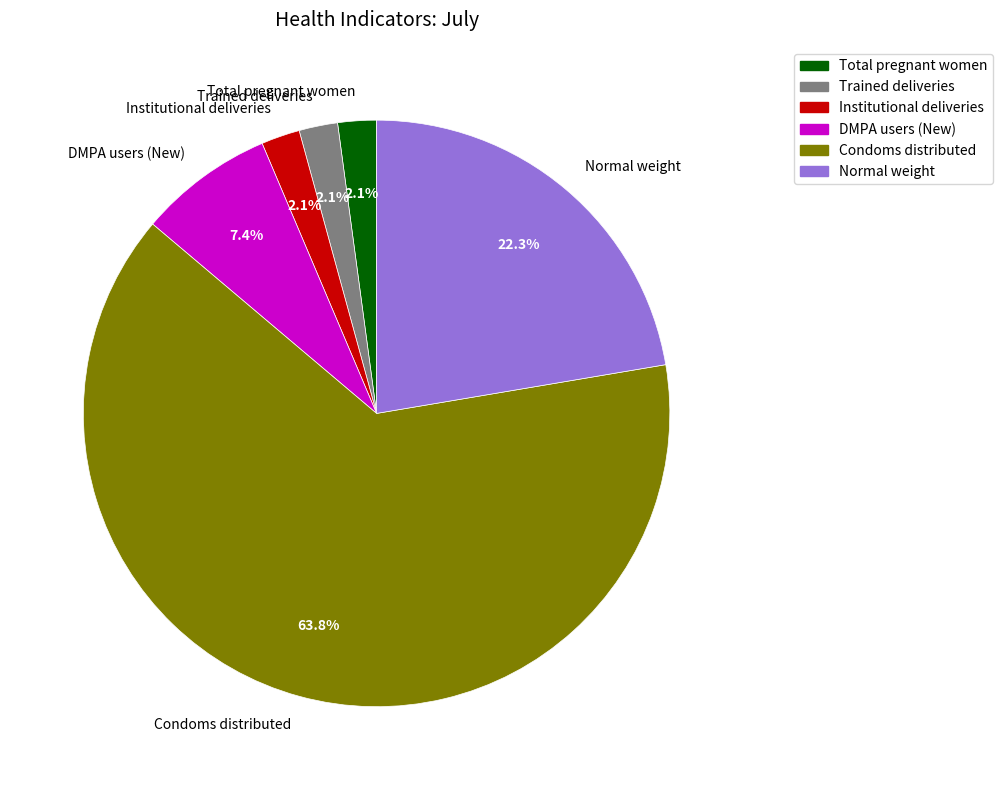

Does Trained deliveries account for over 50% of the chart?

No